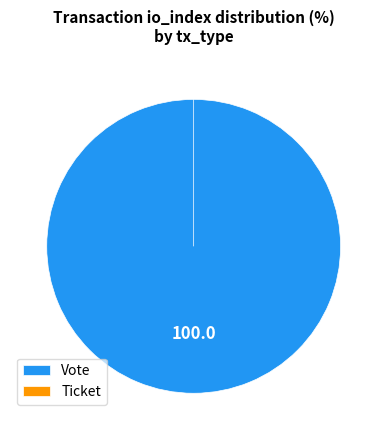

Which category has the smallest portion of the pie?

Ticket